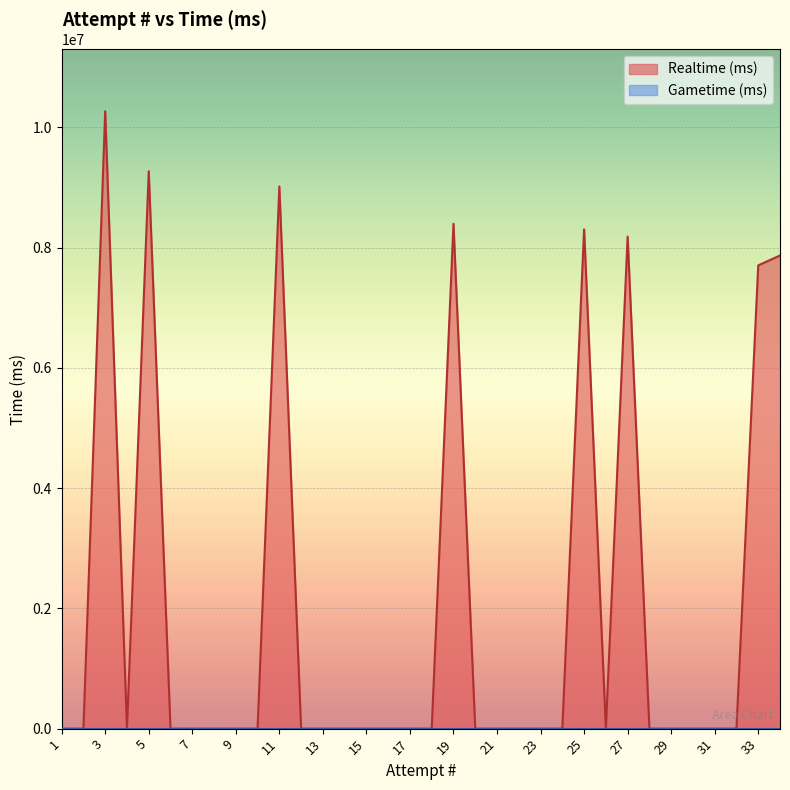

At which category does the chart reach its peak across all series?

3